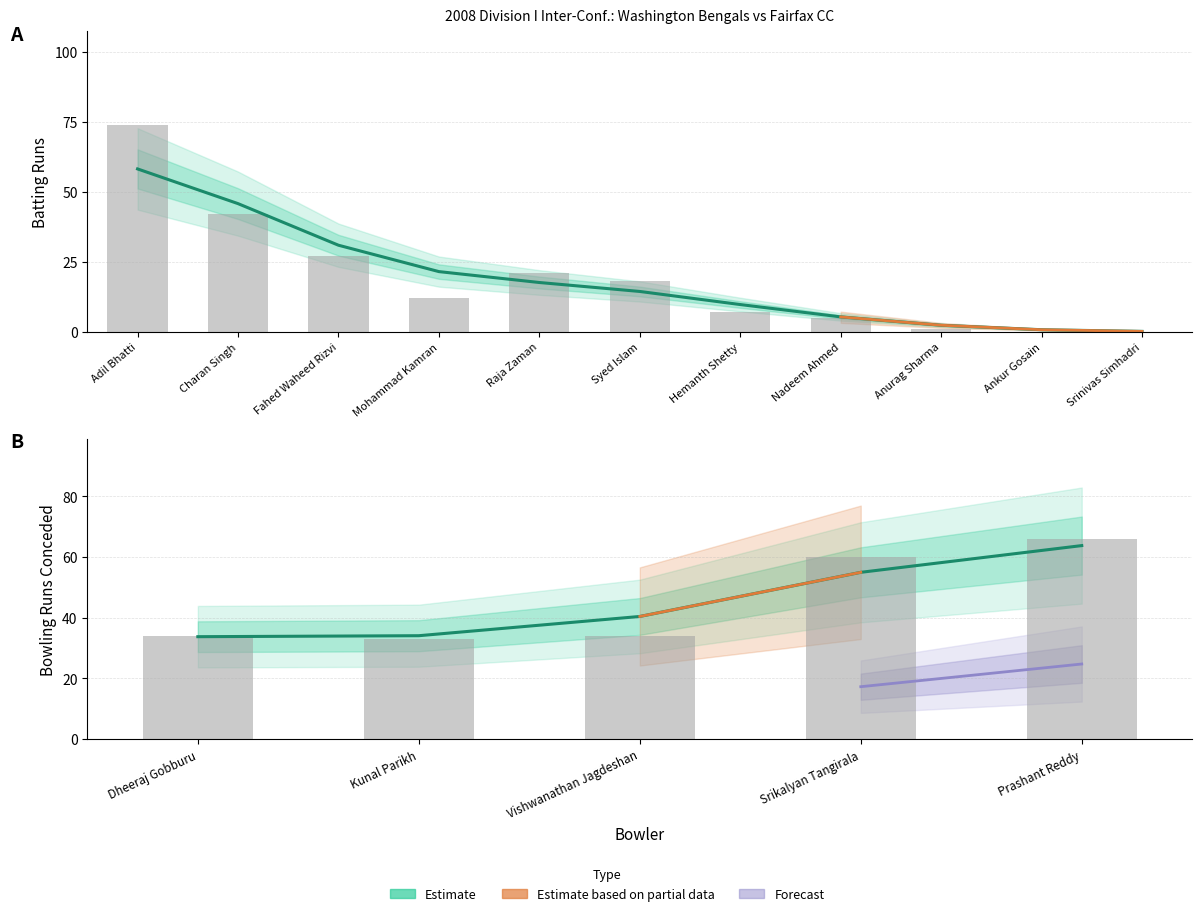

Which category has the highest value across all series?

Adil Bhatti